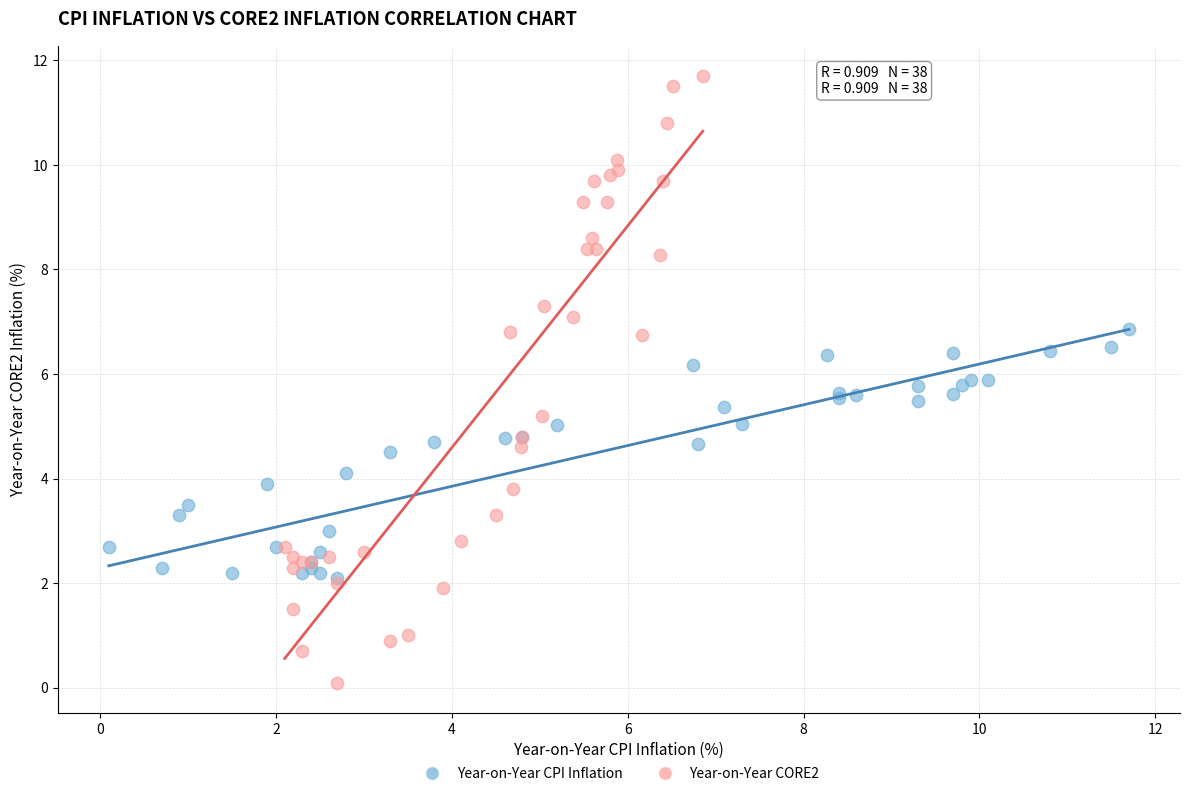

Which series reaches the minimum Y coordinate?

Year-on-Year CORE2